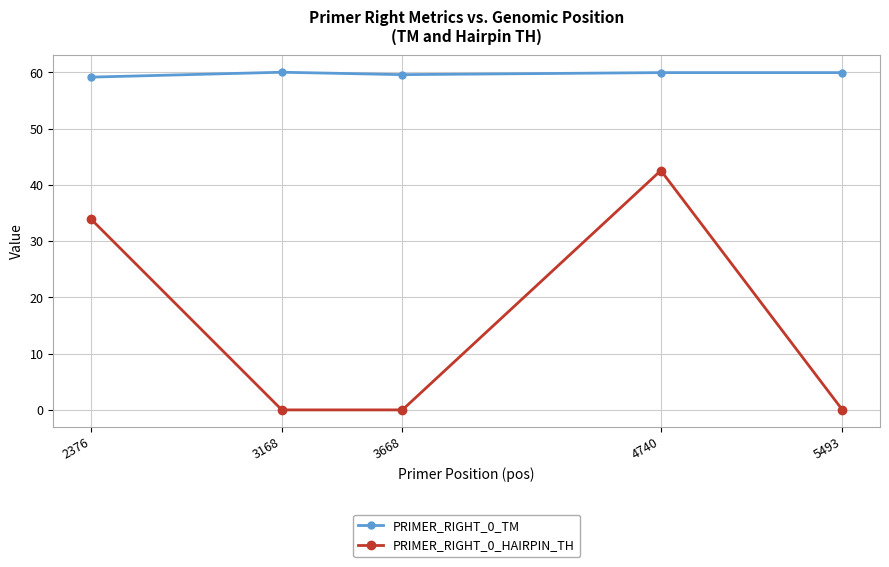

At which label is PRIMER_RIGHT_0_HAIRPIN_TH closest to 21?

2376